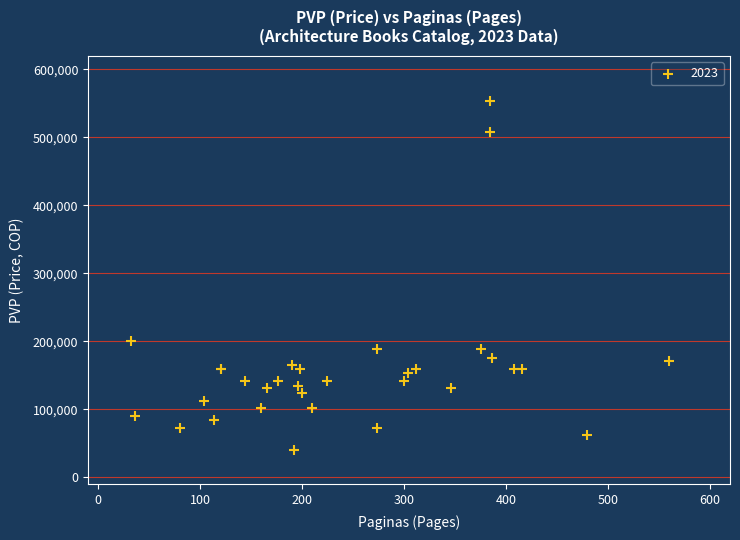

What Y value in the scatter plot is closest to 297500?

200000